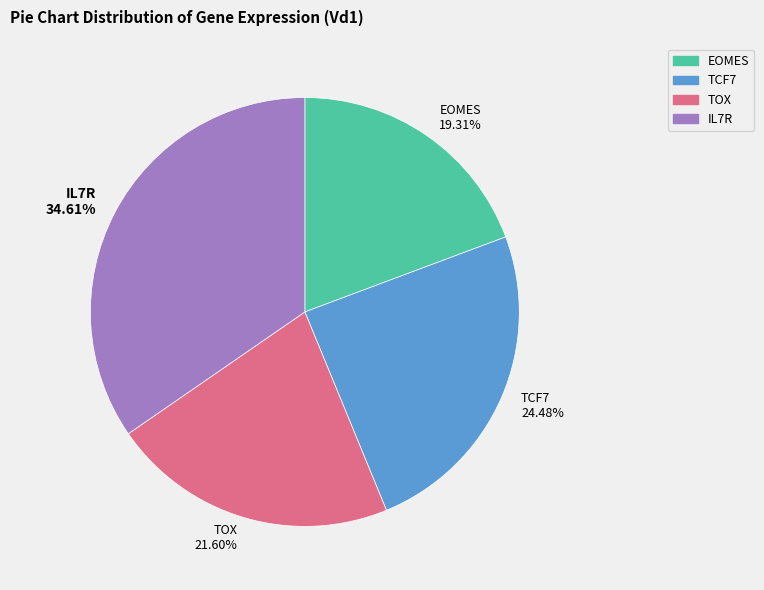

Is it true that EOMES is 9% of the pie?

False